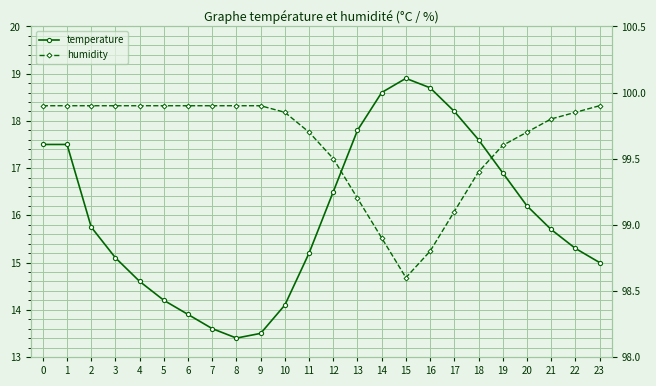

Which category has the lowest value in the humidity series?

15